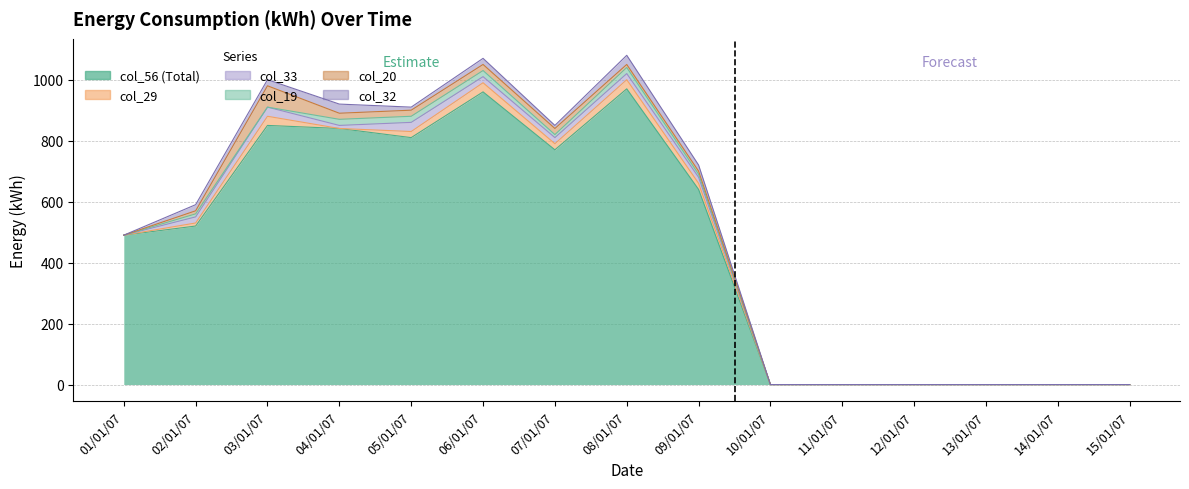

Which category has the highest value across all series?

08/01/07